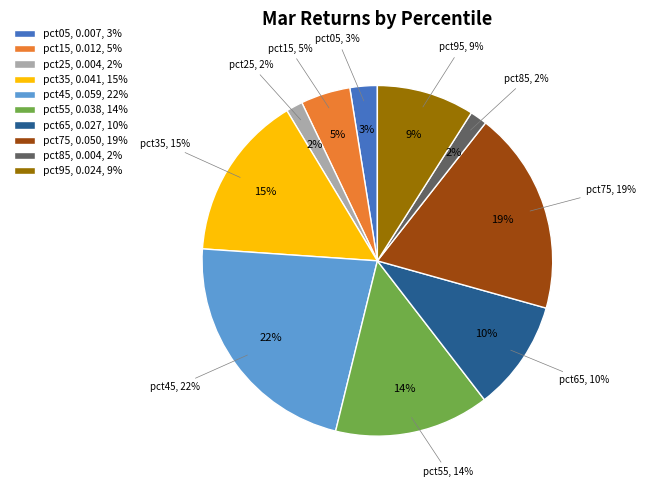

How many segments does this pie chart have?

10